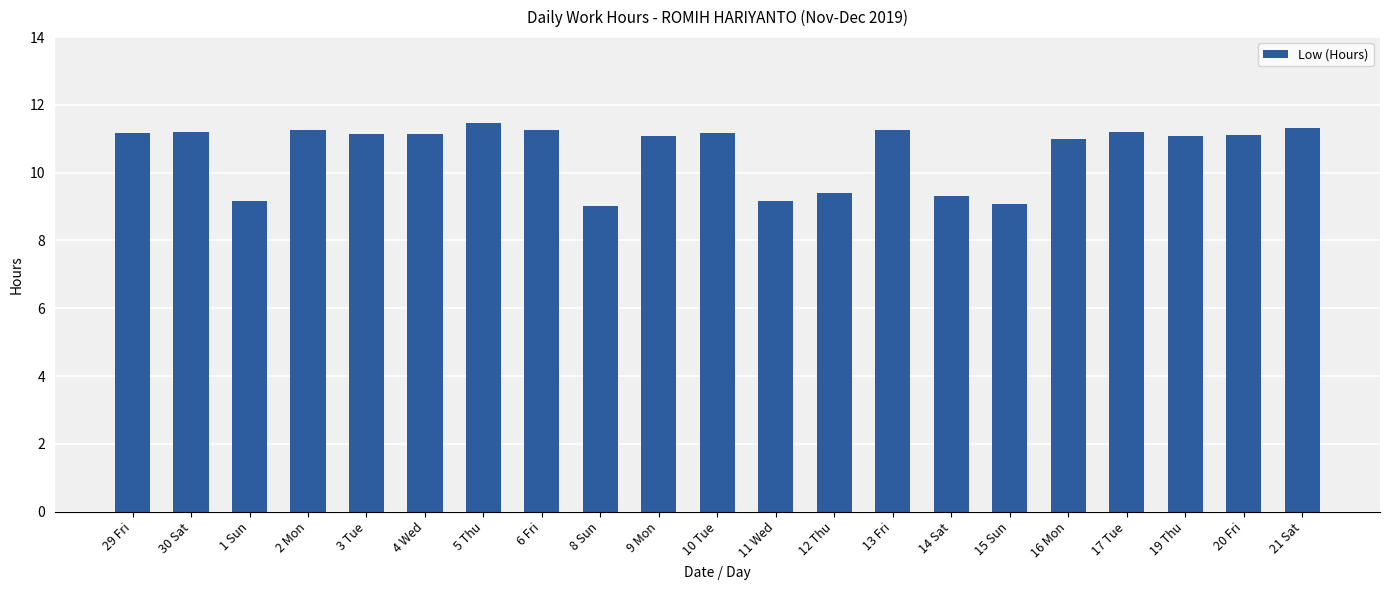

What is the sum of the values at 11 Wed and 5 Thu?

20.6